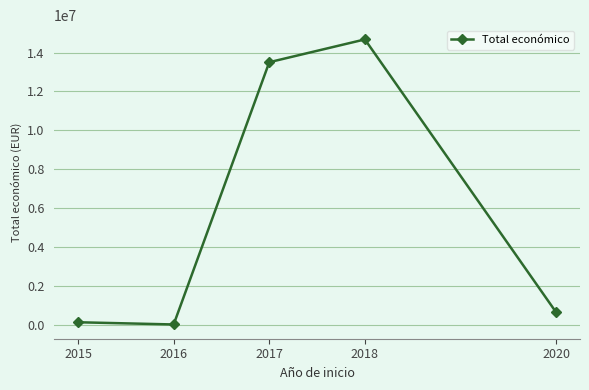

Where is the data nearest to the value 7341444?

2017